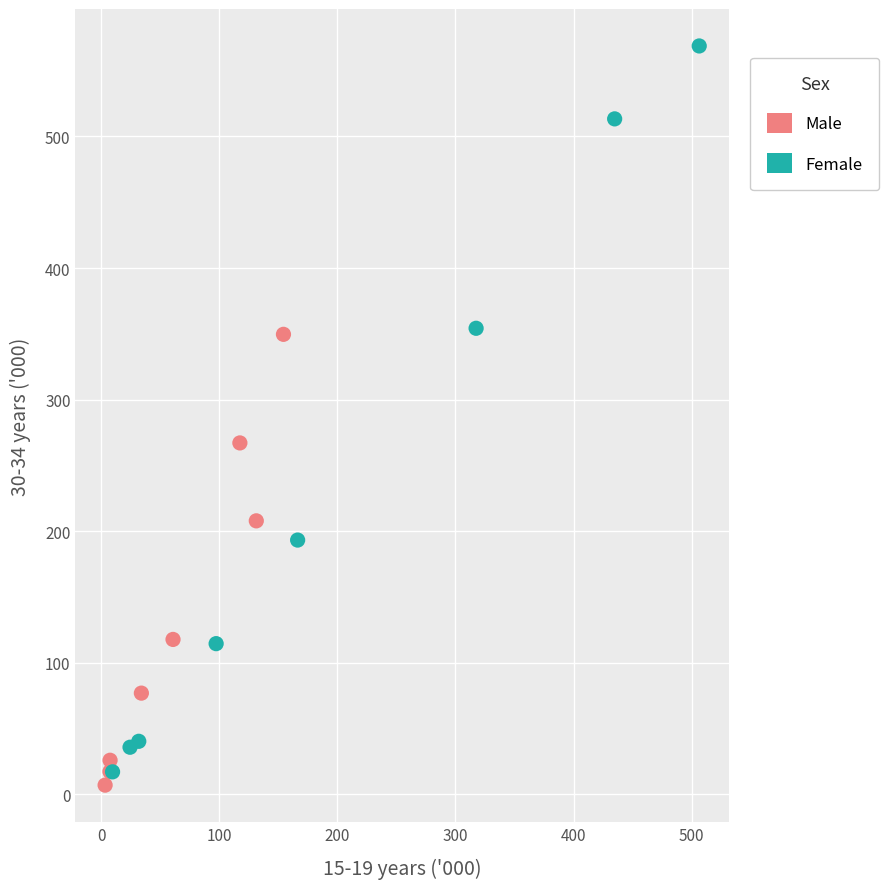

Which series contains the lowest Y value?

Male